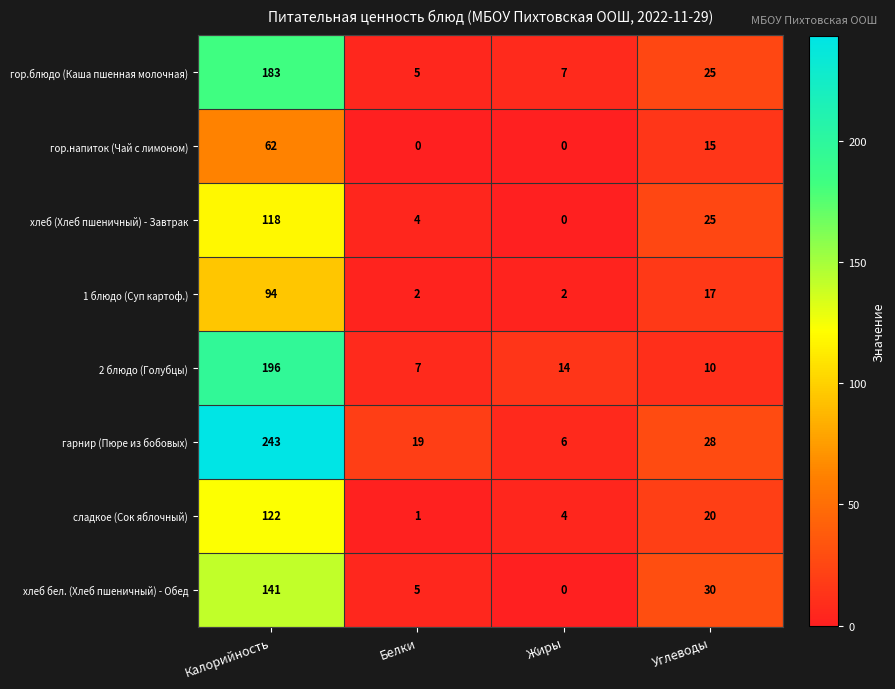

Where is хлеб (Хлеб пшеничный) - Завтрак nearest to the value 59?

Углеводы